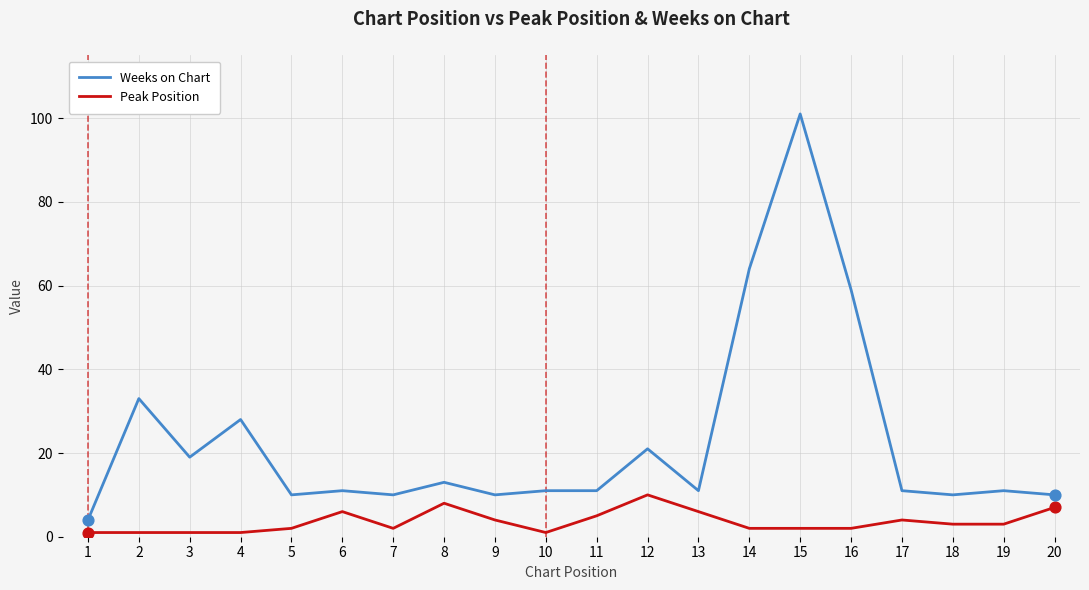

Which series has the largest total across all categories?

Weeks on Chart